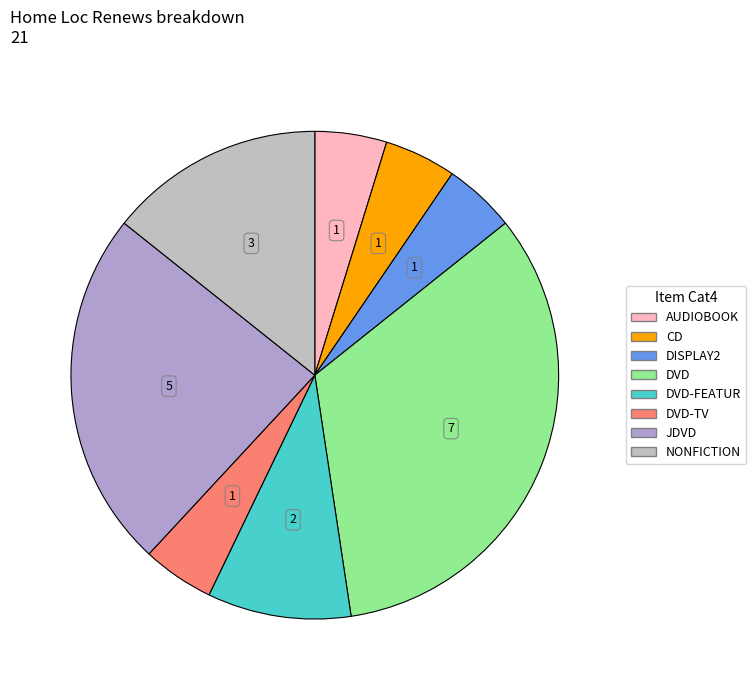

How many slices are in this pie chart?

8